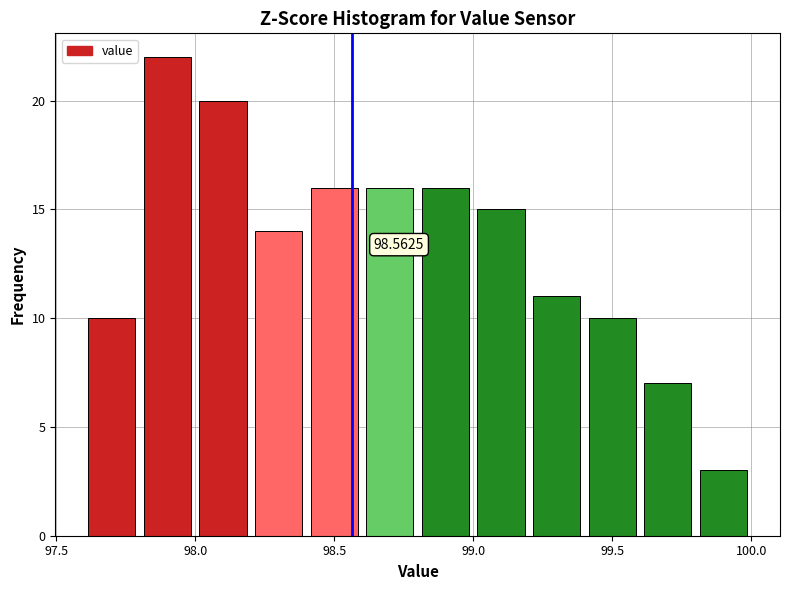

Over which range of the x-axis is the bar tallest?

97.8 to 98.0